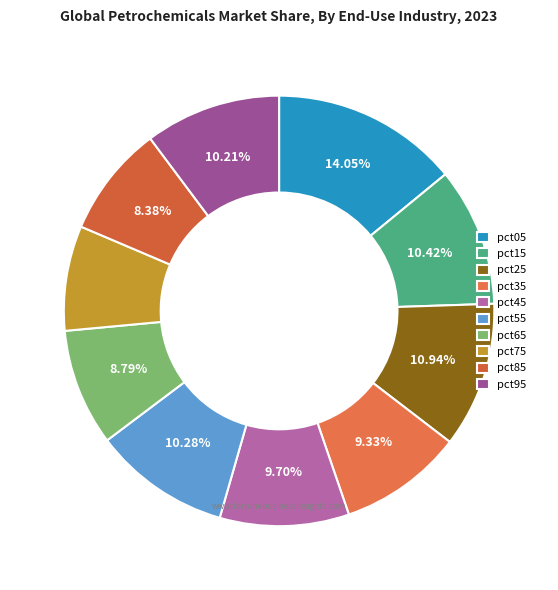

Is there a majority slice in this chart?

No